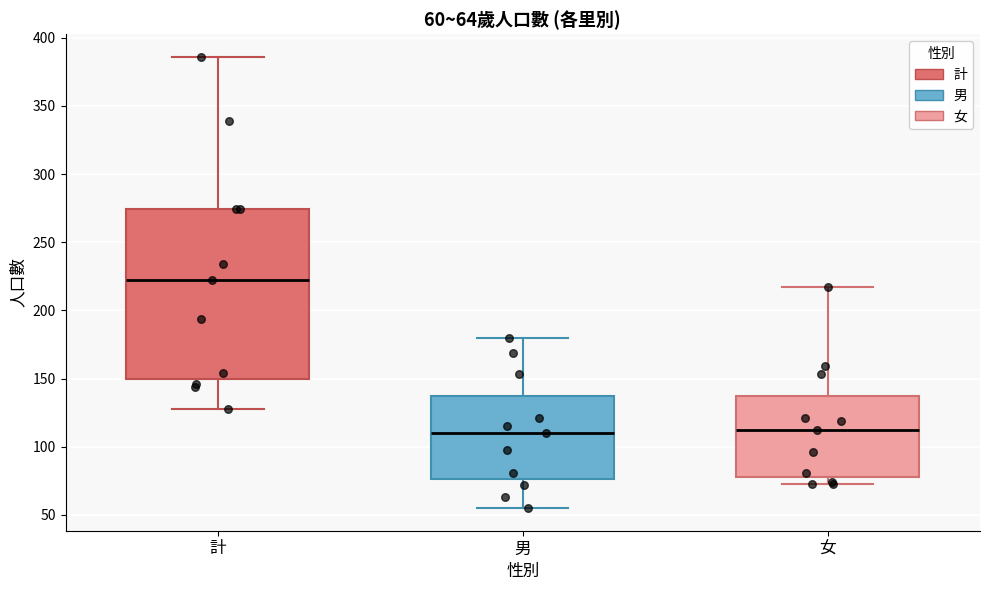

Comparing the boxes themselves (not the whiskers), which one is the tallest?

計